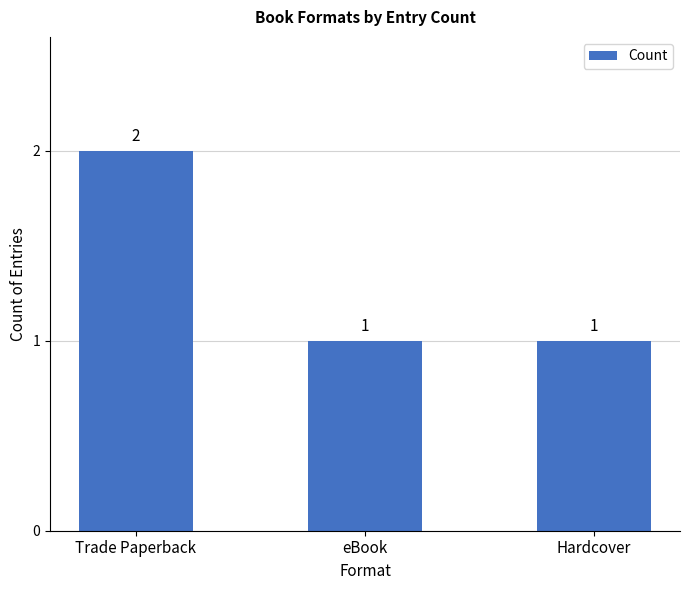

What is the value of the 2nd bar from the left?

1